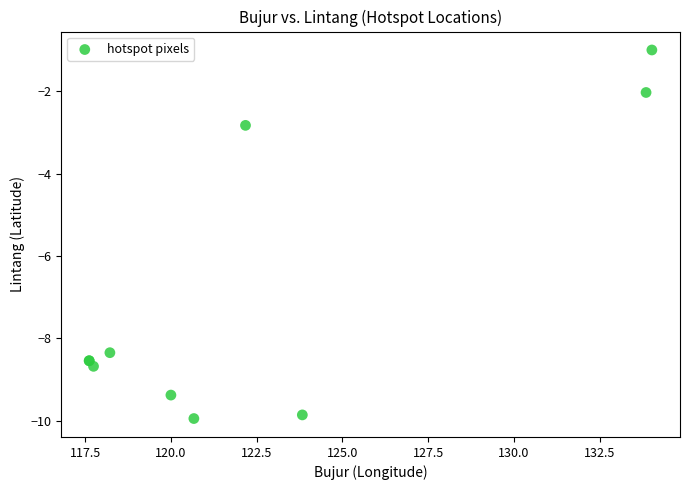

What Y value in the scatter plot is closest to -5?

-2.8